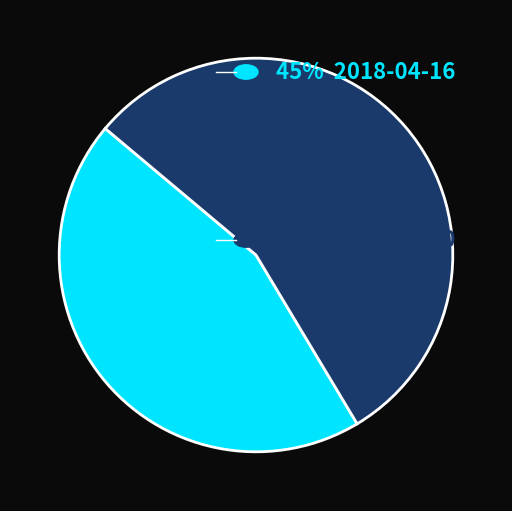

Is there any slice that represents more than half of the pie?

Yes